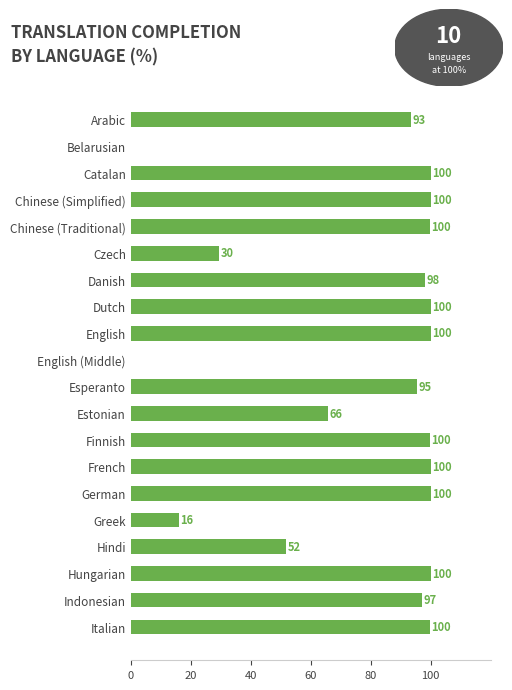

Approximately how many times larger is the value at Estonian compared to Danish?

0.7